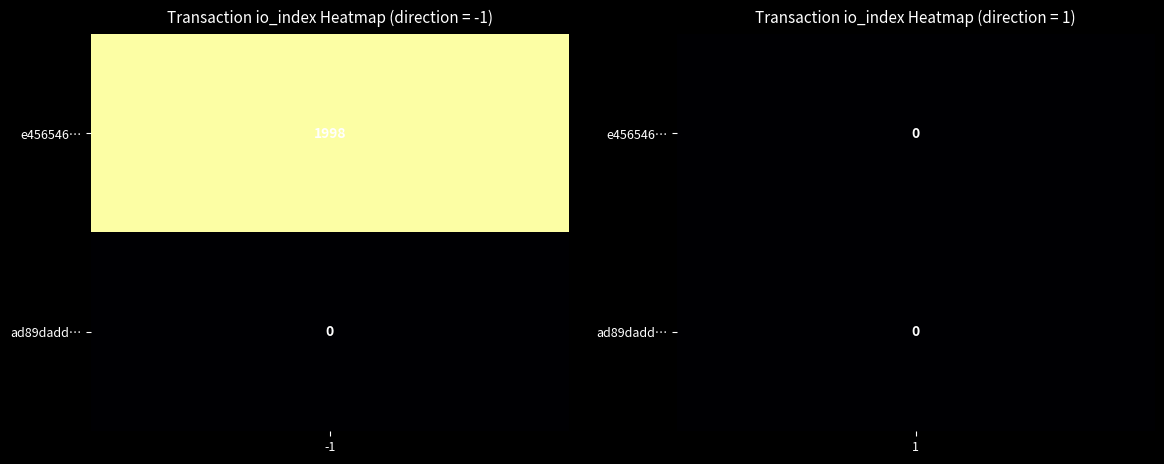

Which category has the highest value across all series?

-1